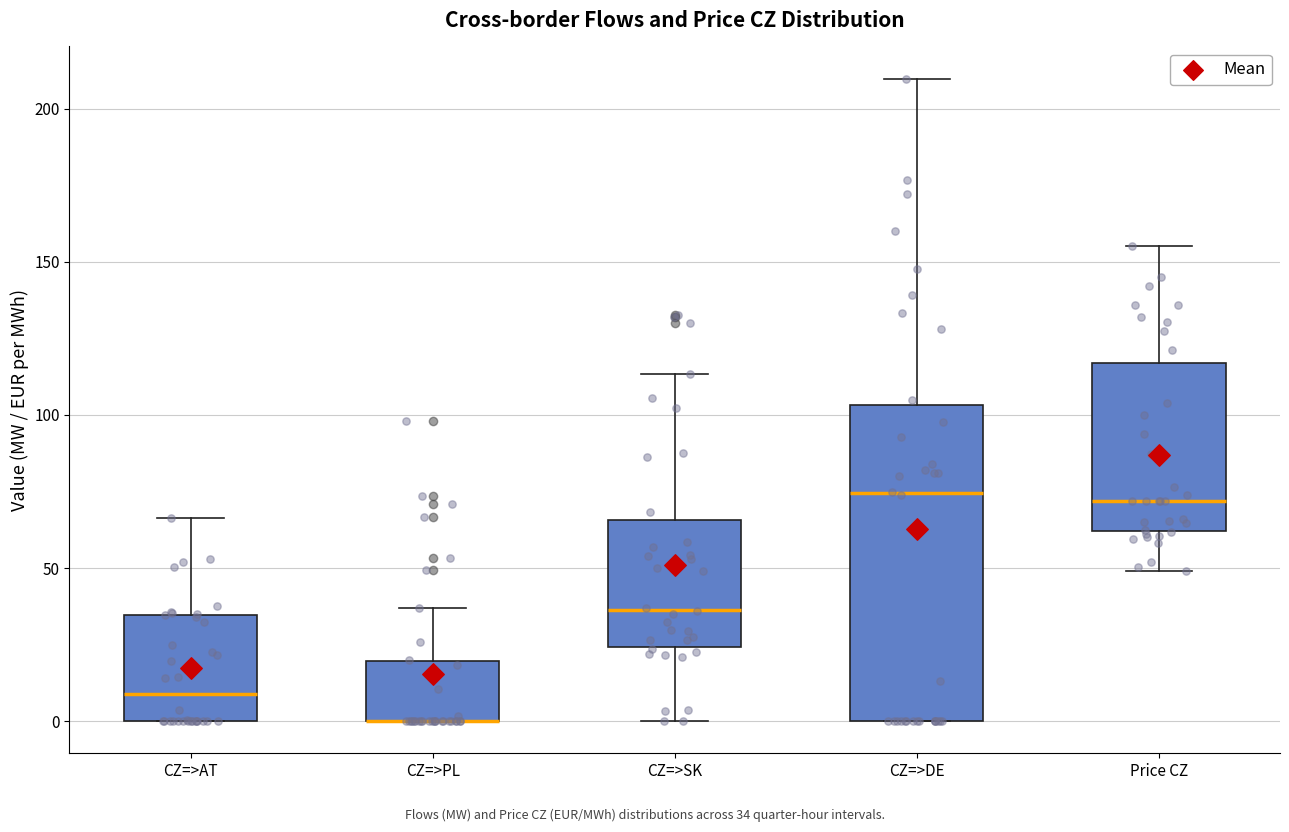

Comparing the boxes themselves (not the whiskers), which one is the tallest?

CZ=>DE